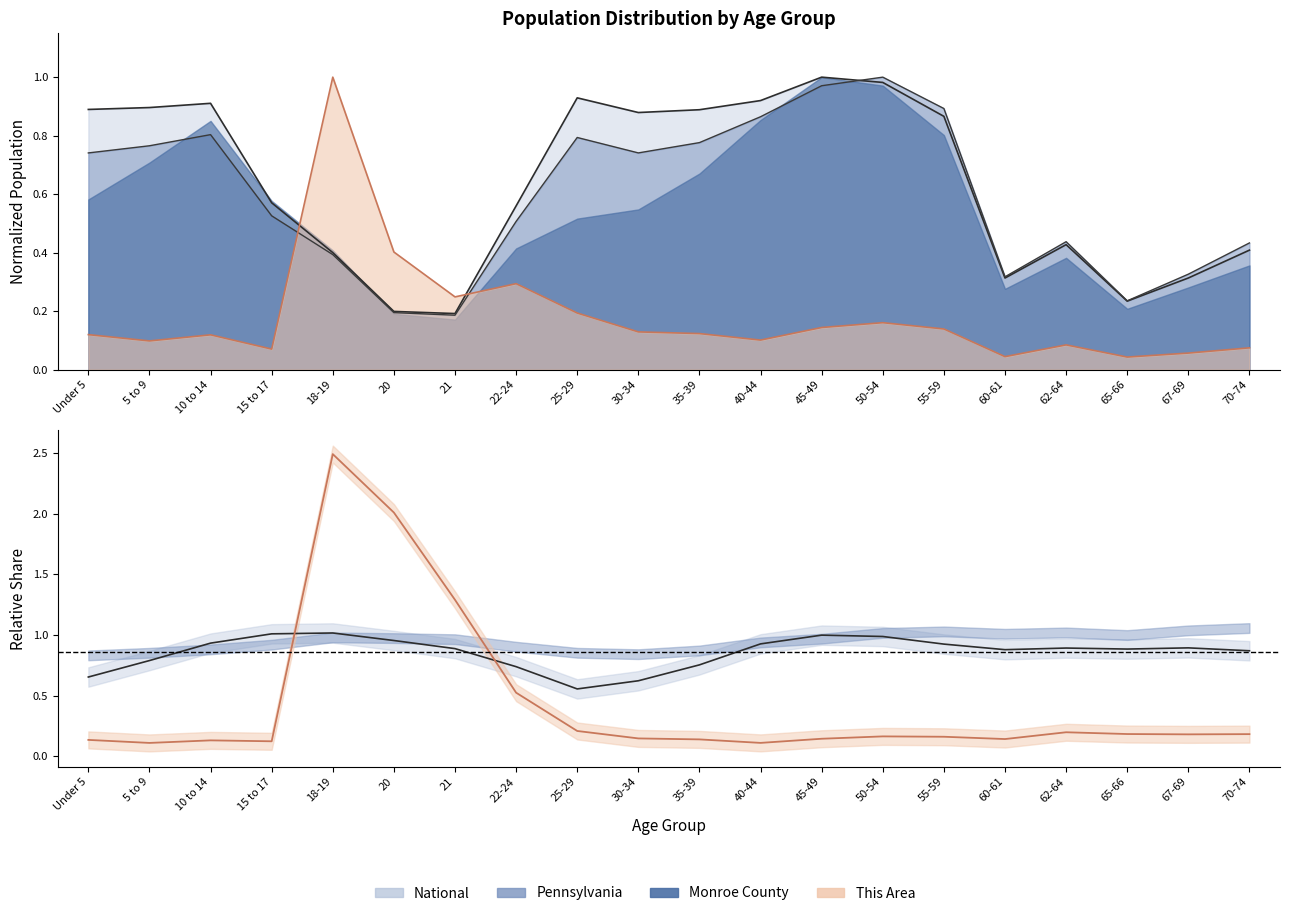

Which series has the largest range (max minus min)?

This Area